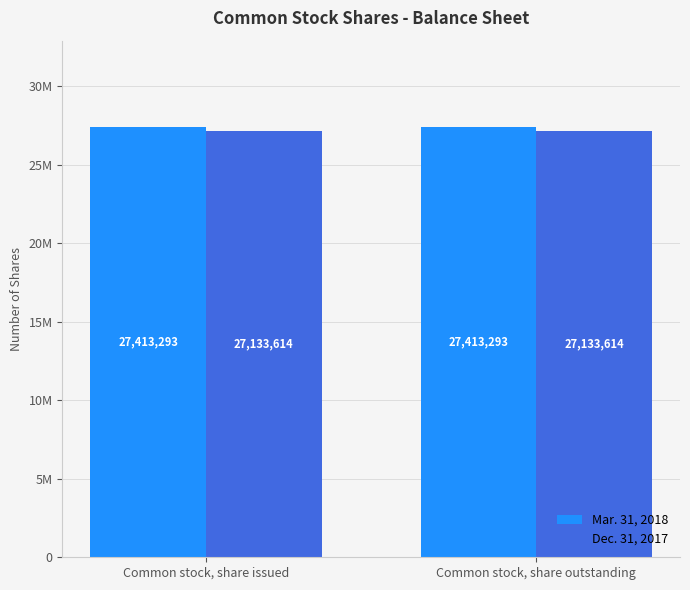

Between Common stock, share issued and Common stock, share outstanding, which series saw the biggest shift?

Mar. 31, 2018